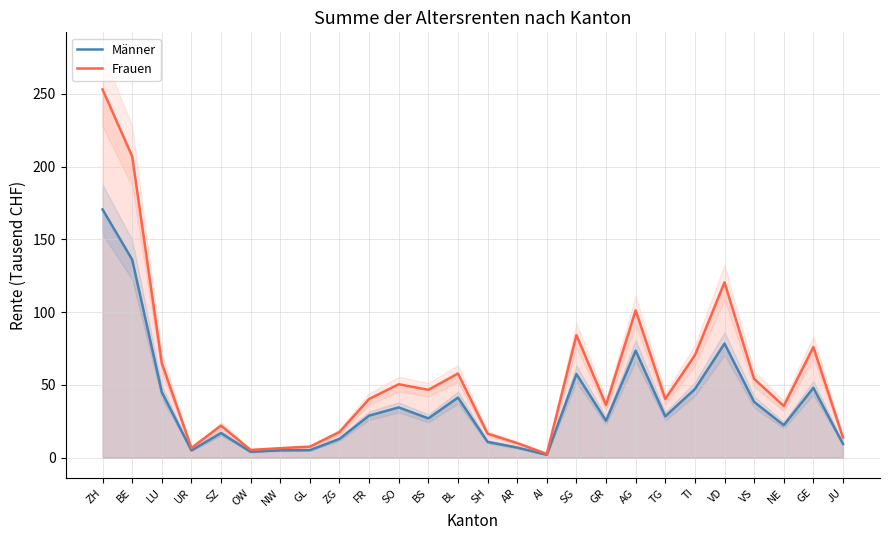

How many values in the Männer series are below 28?

13